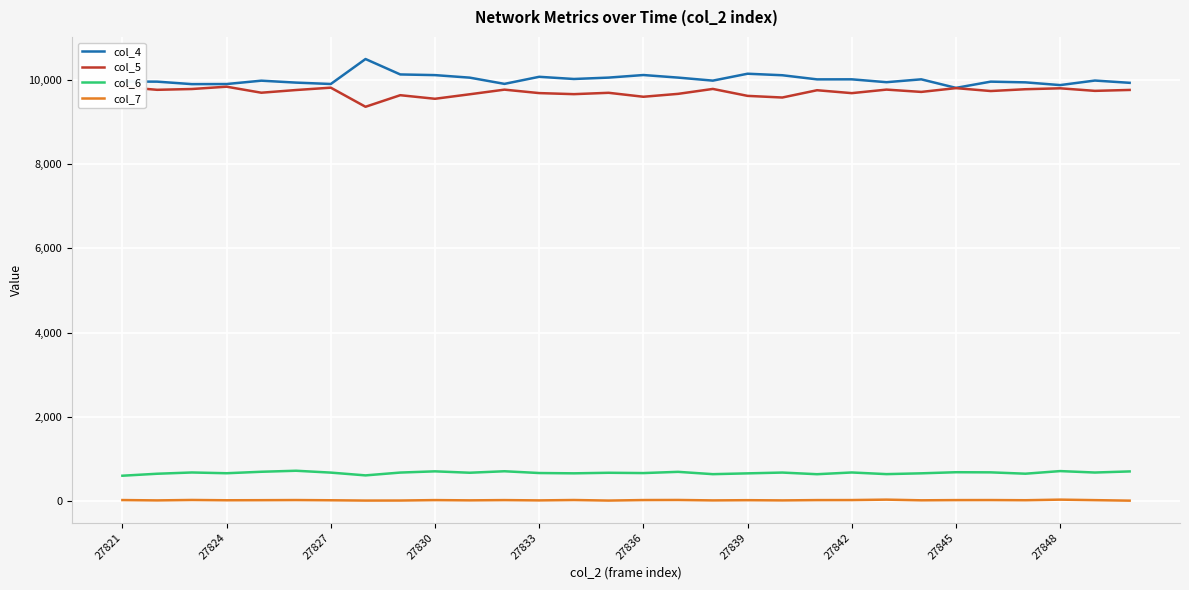

List the series in order of their peak value, lowest first.

col_7, col_6, col_5, col_4